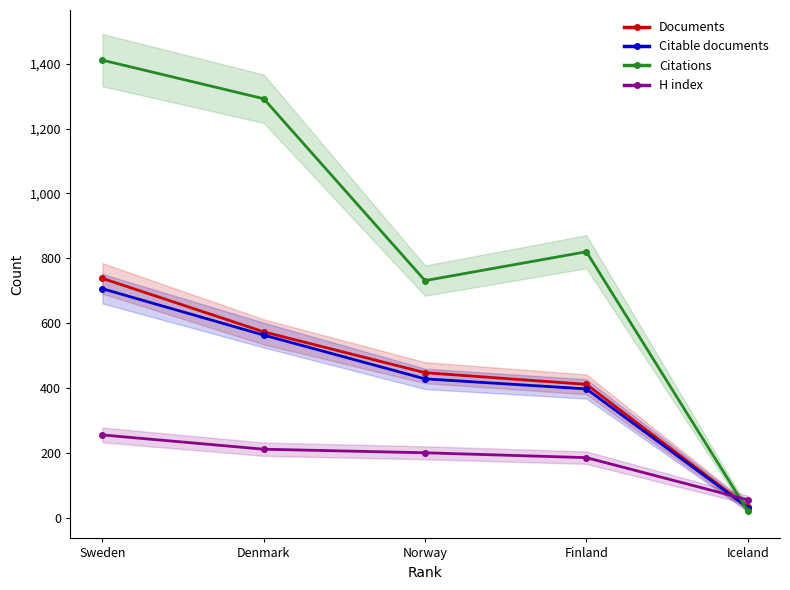

Which has a higher value, Norway or Sweden?

Sweden